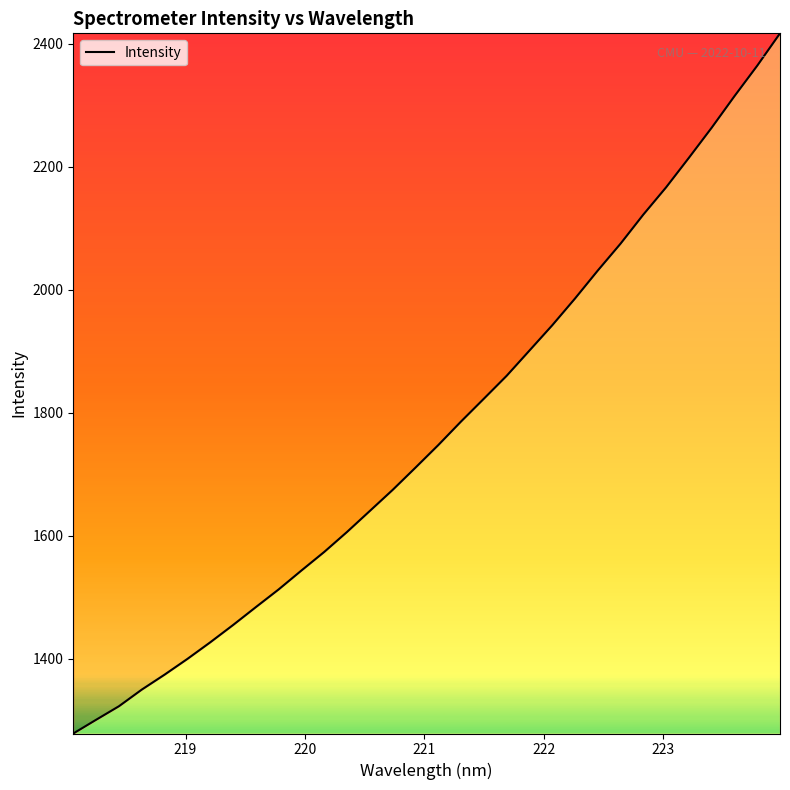

True or false: the data has more than 1 interior local peaks.

False